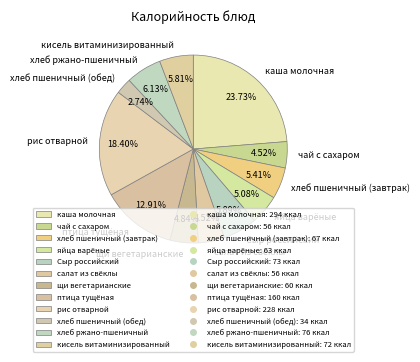

Count the number of slices in the pie.

12